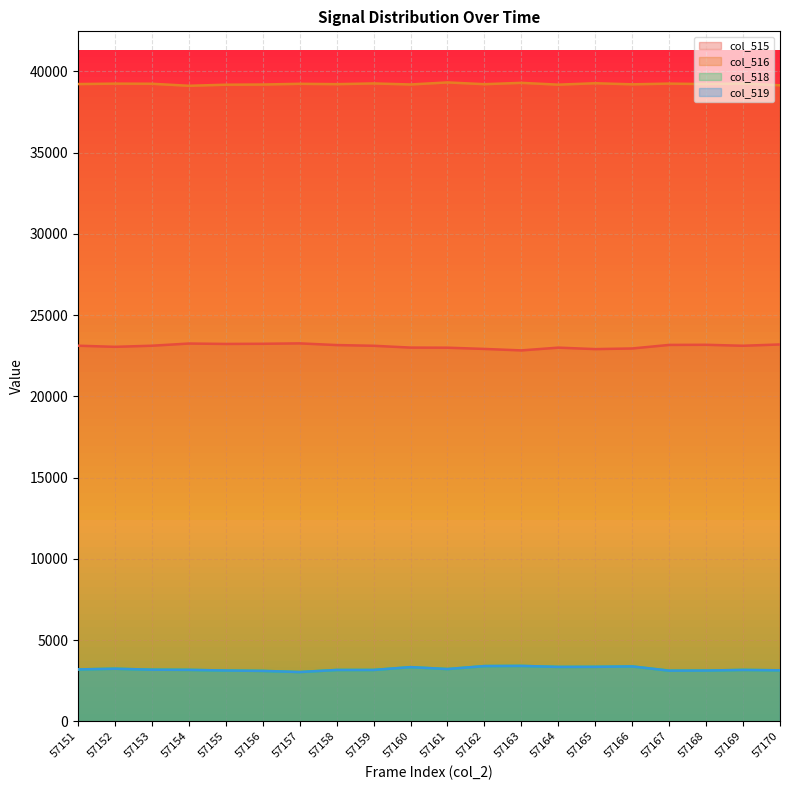

Between 57169 and 57168, which is larger?

57169